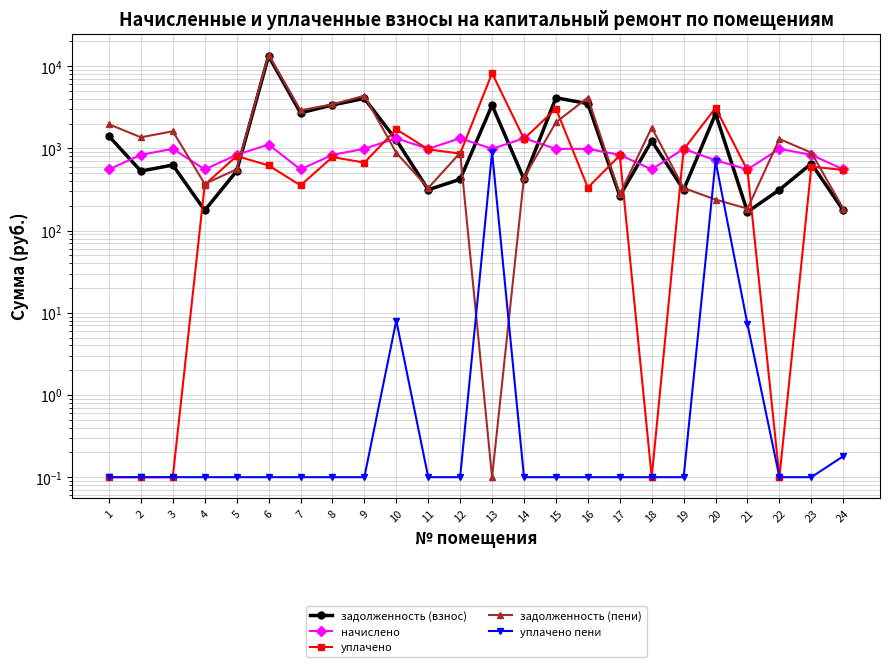

How many intersections are there between задолженность (пени) and уплачено?

11